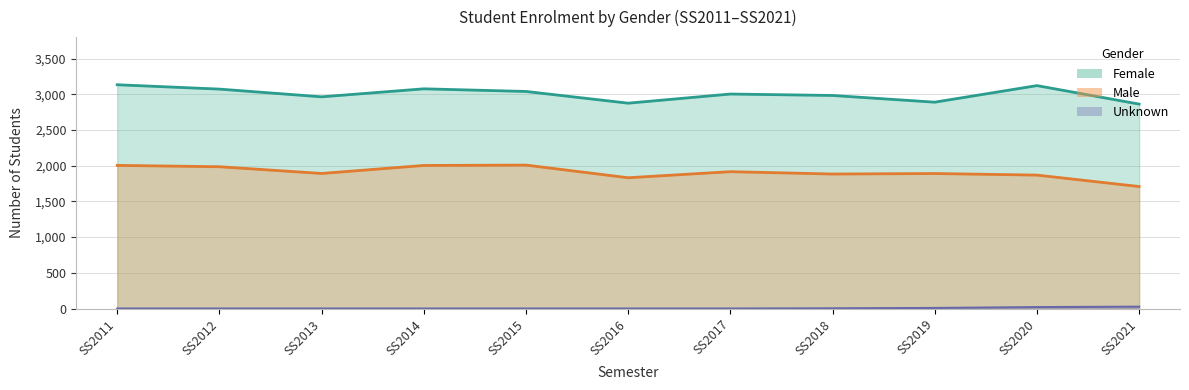

Between SS2011 and SS2016, which series saw the biggest shift?

Female